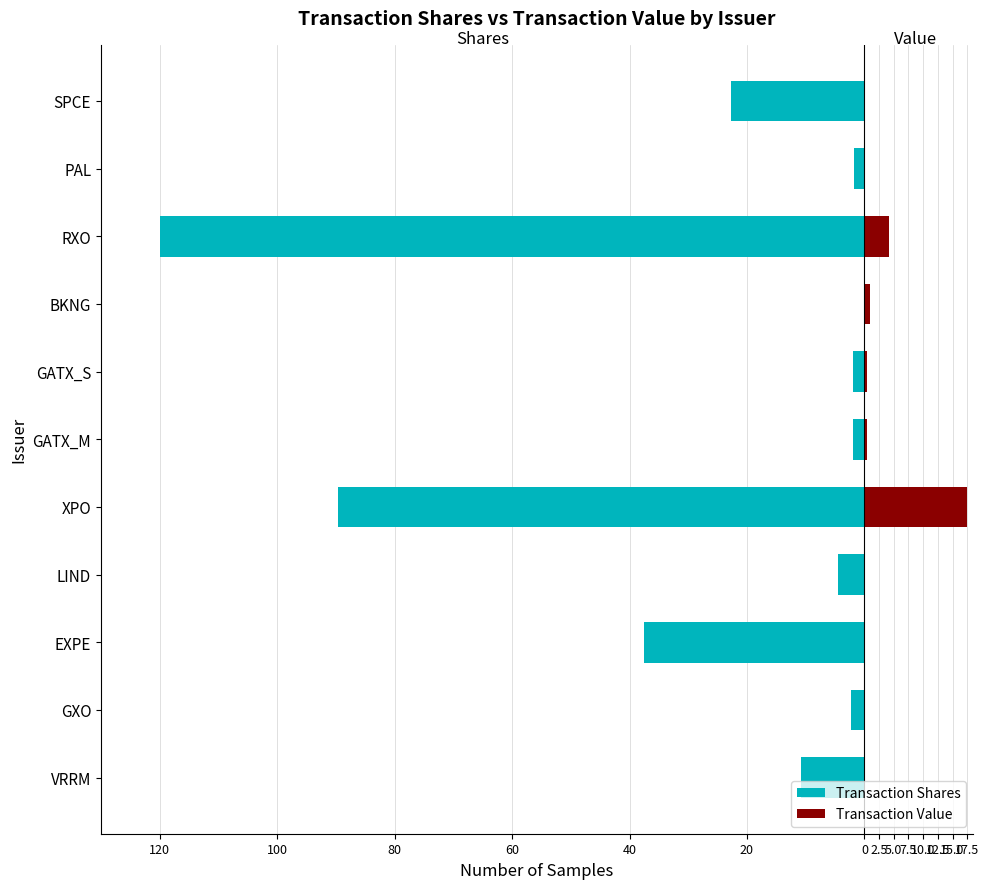

What is the greatest value displayed?

17.5